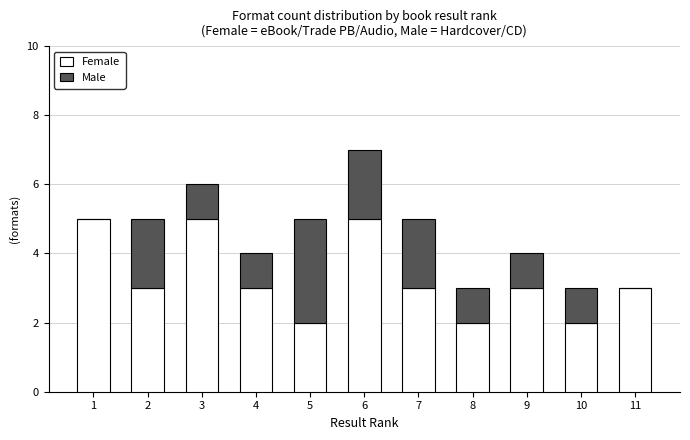

Reading right to left, what are the values for Female?

11=3	10=2	9=3	8=2	7=3	6=5	5=2	4=3	3=5	2=3	1=5